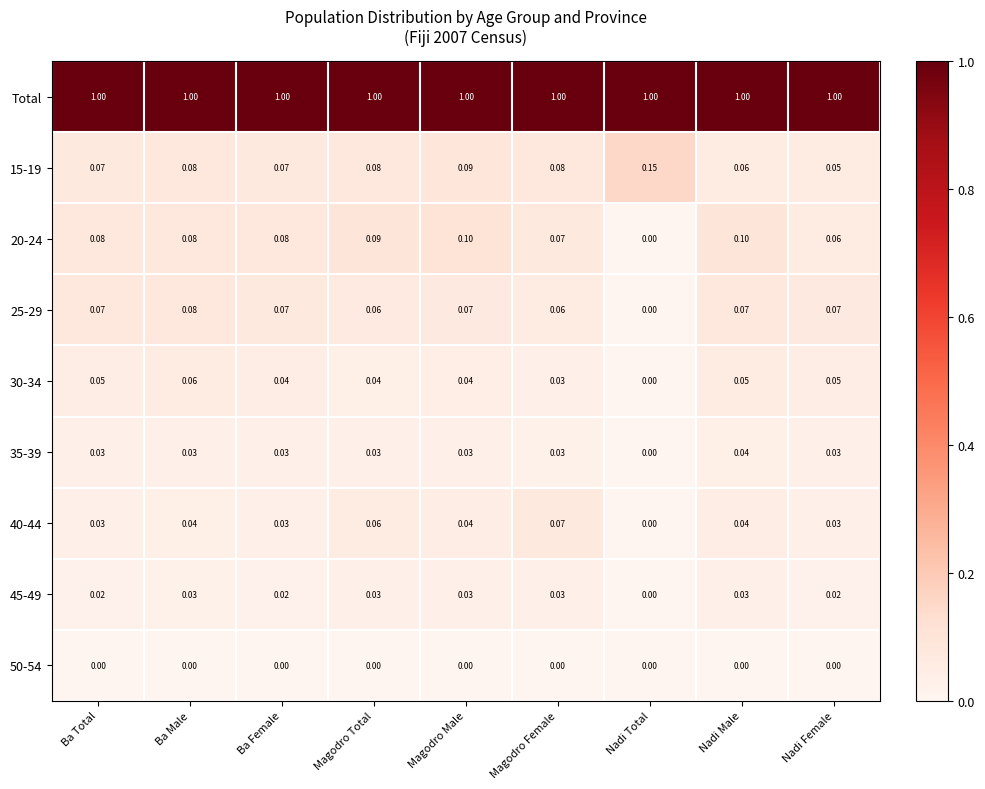

Which category has the highest value in the 30-34 series?

Ba Male